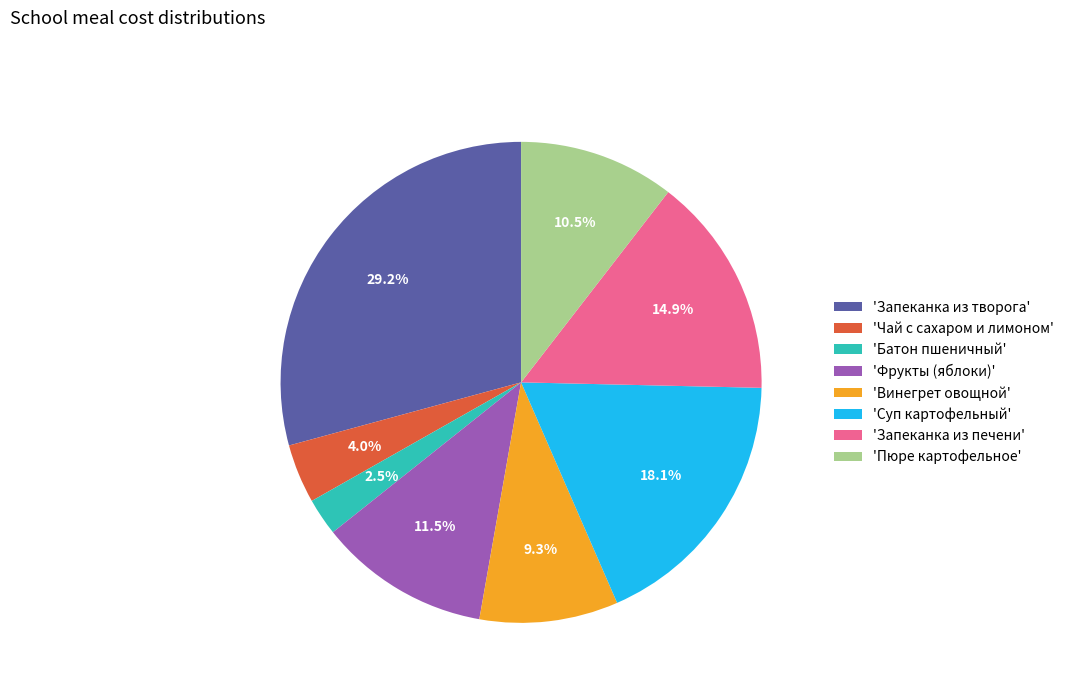

Which slice is the largest?

'Запеканка из творога'